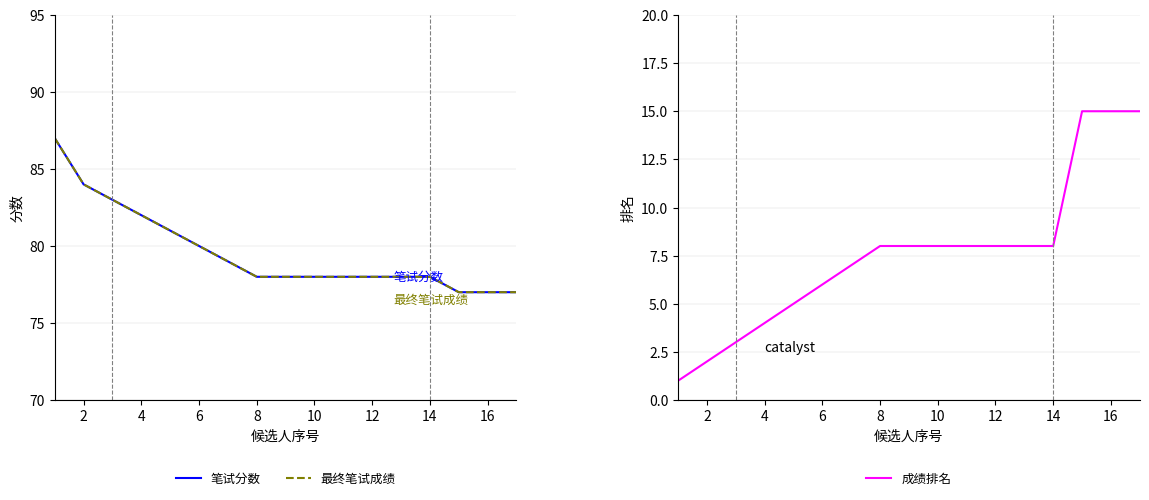

How many lines are shown in the chart?

3